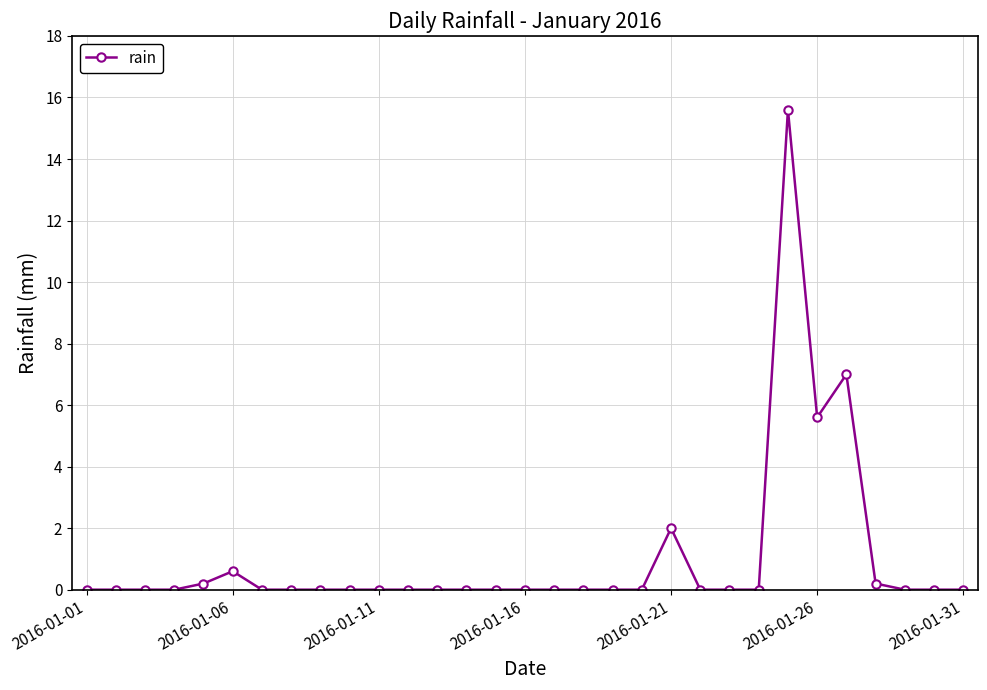

What is the difference between the second highest and minimum values?

7.0